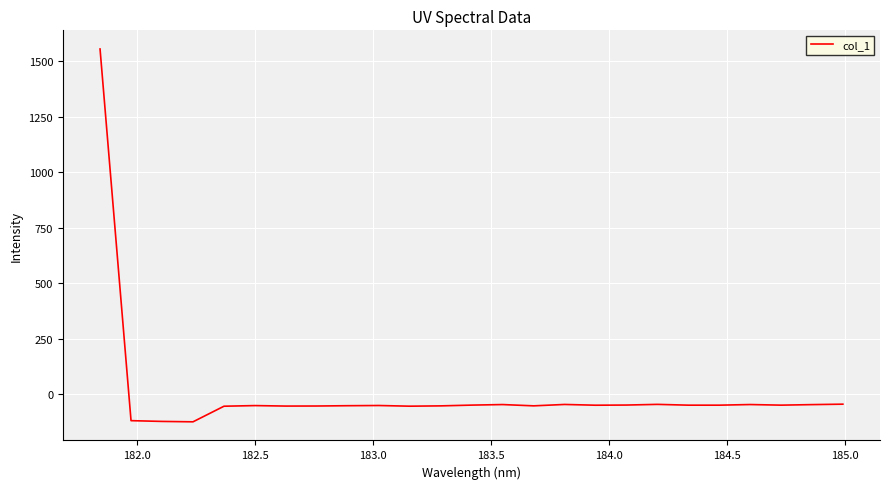

How many positive values are there?

1